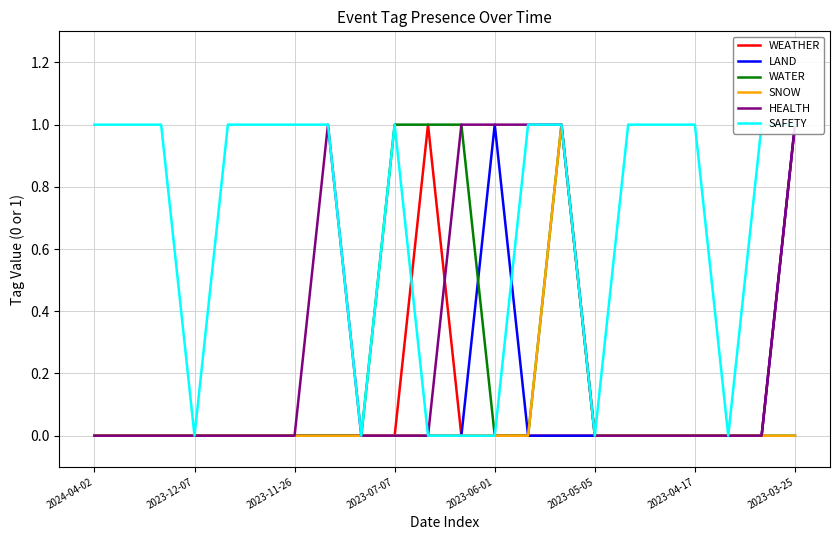

At which category is the sum across all series the highest?

14